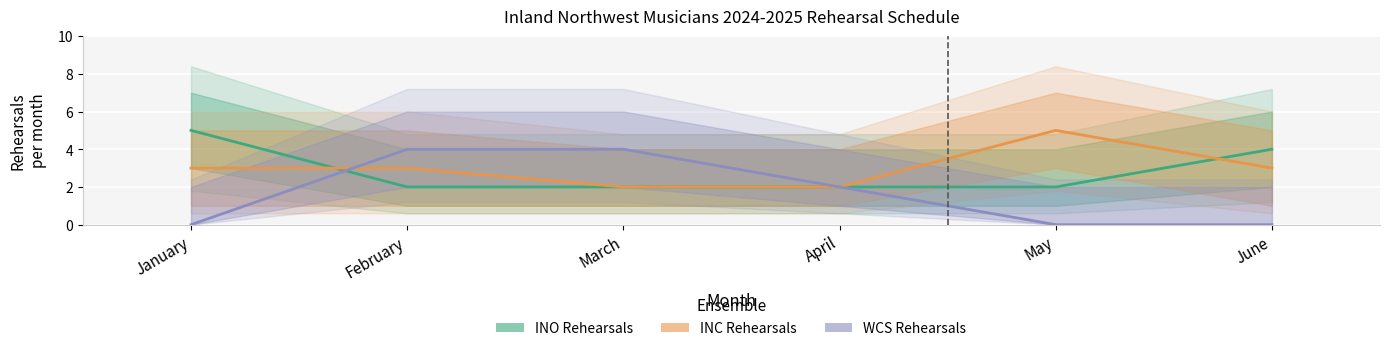

Is this an area chart (filled region under the line)?

No